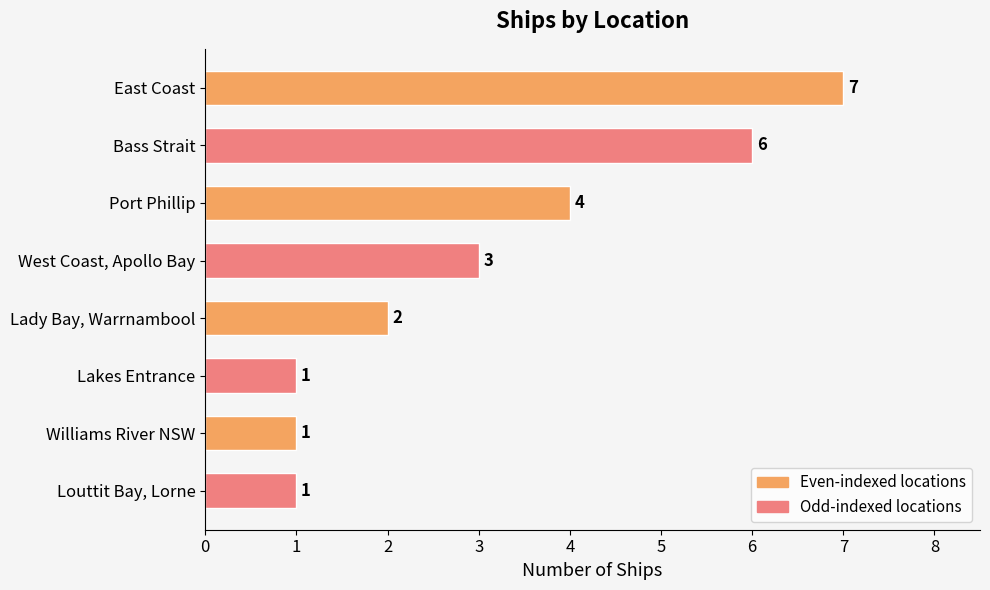

Read the value at East Coast.

7